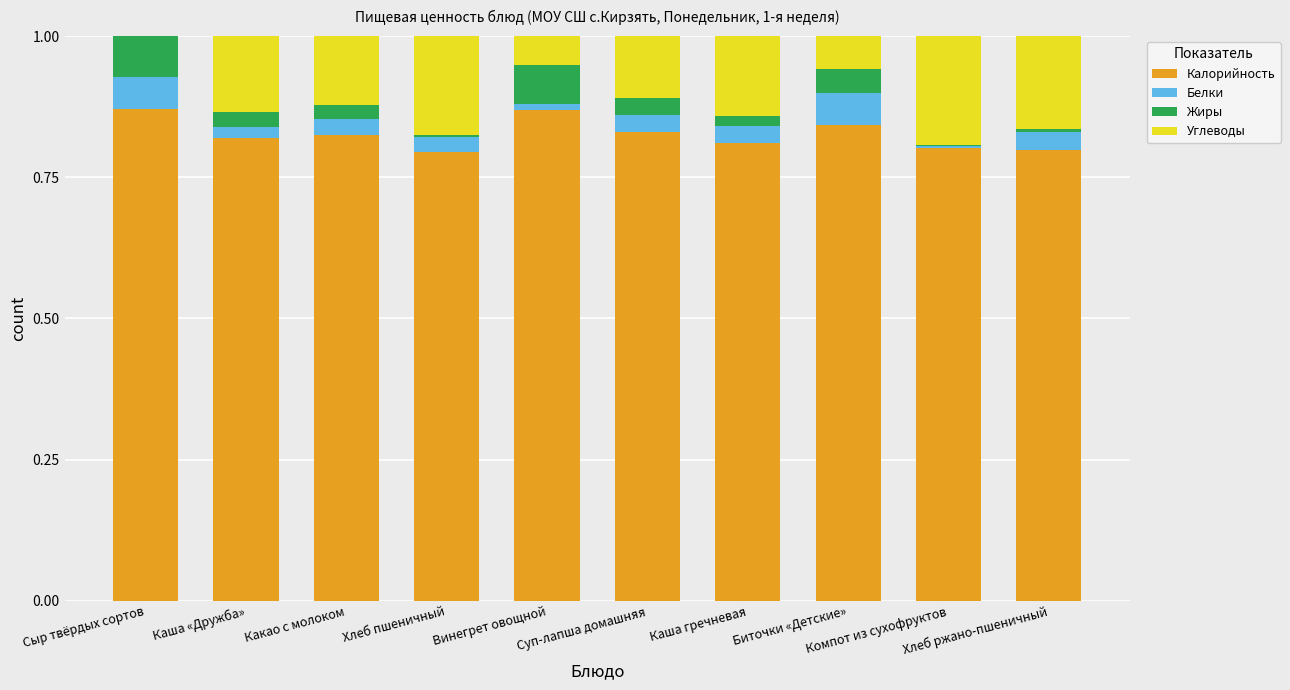

True or false: Углеводы has a value of 0.1 at Сыр твёрдых сортов.

False